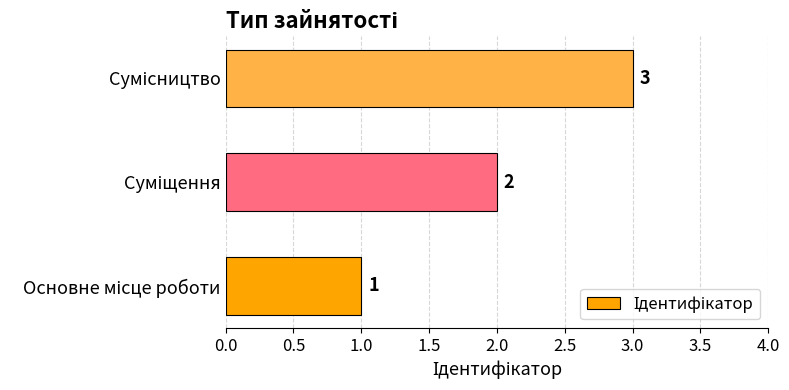

Count the number of data series in this chart.

1